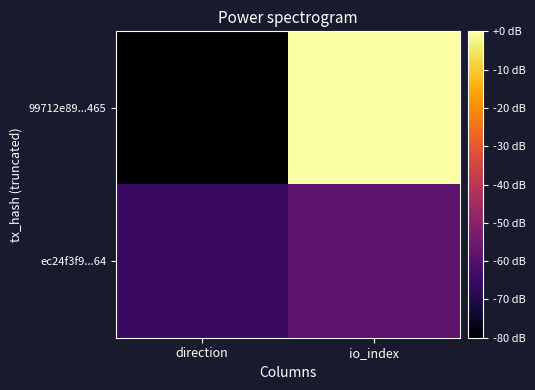

At which category is the sum across all series the highest?

io_index